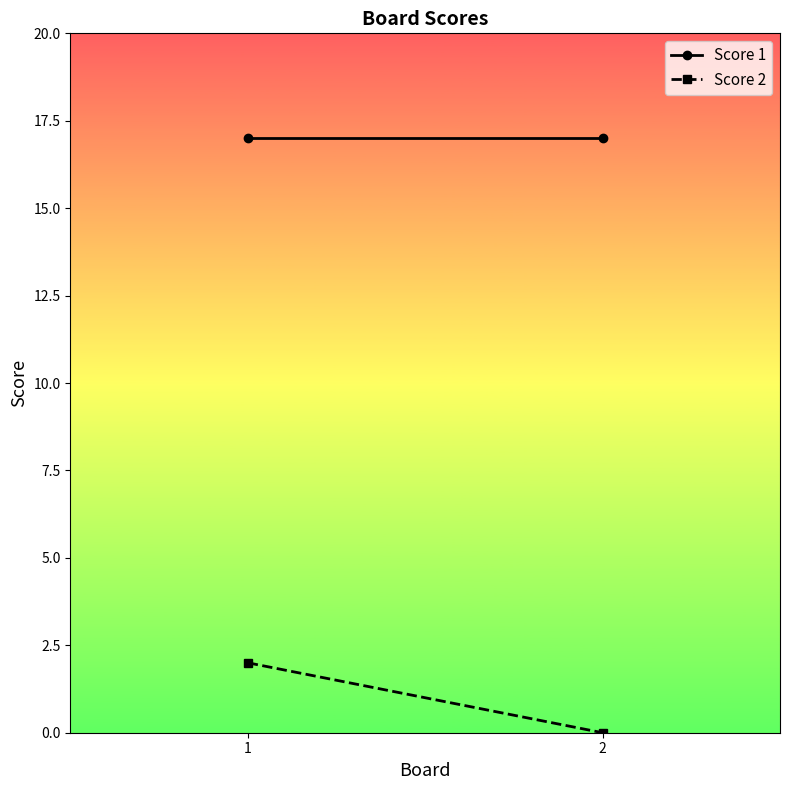

At which category does the chart reach its peak across all series?

1